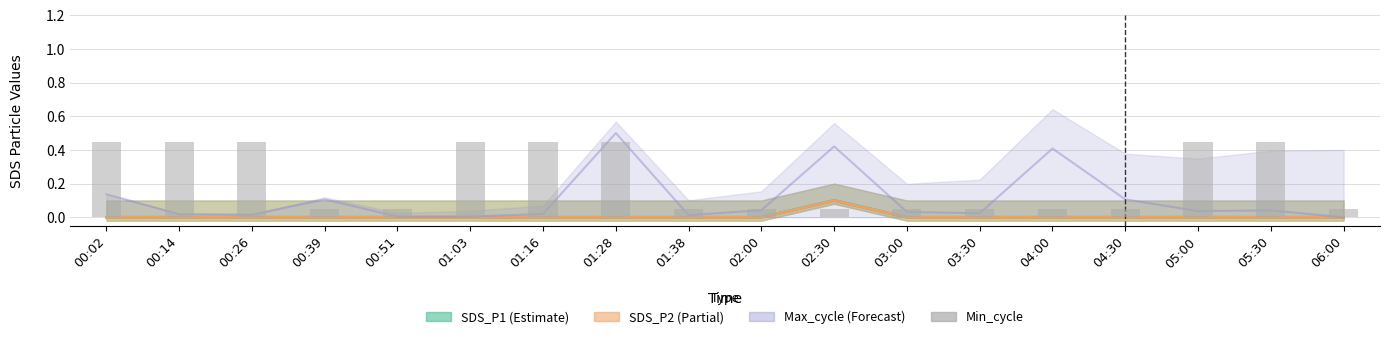

The chart shows a value of 0.3 at 01:03. True or false?

False